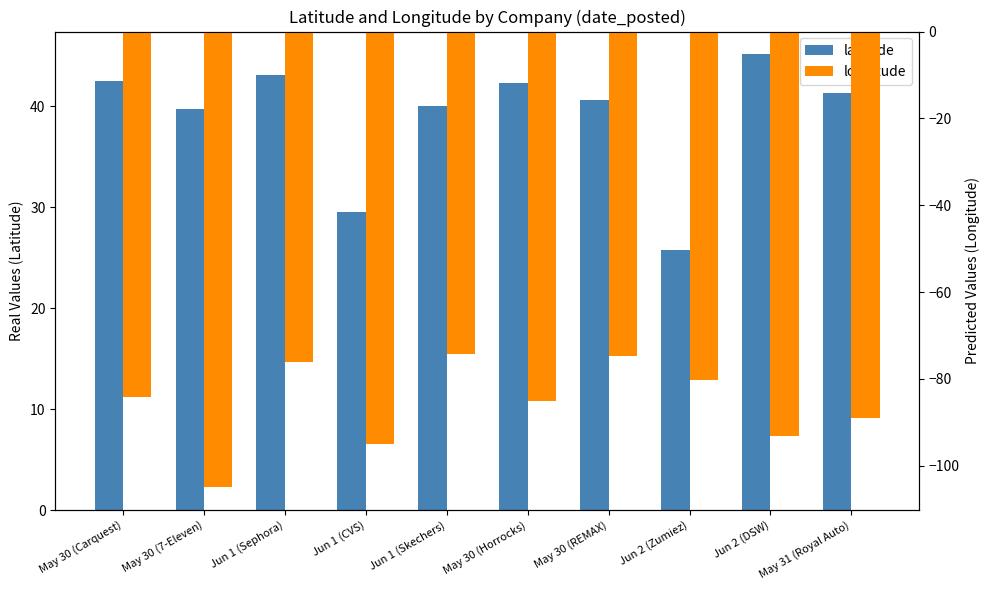

List the series in order of their peak value, lowest first.

longitude, latitude